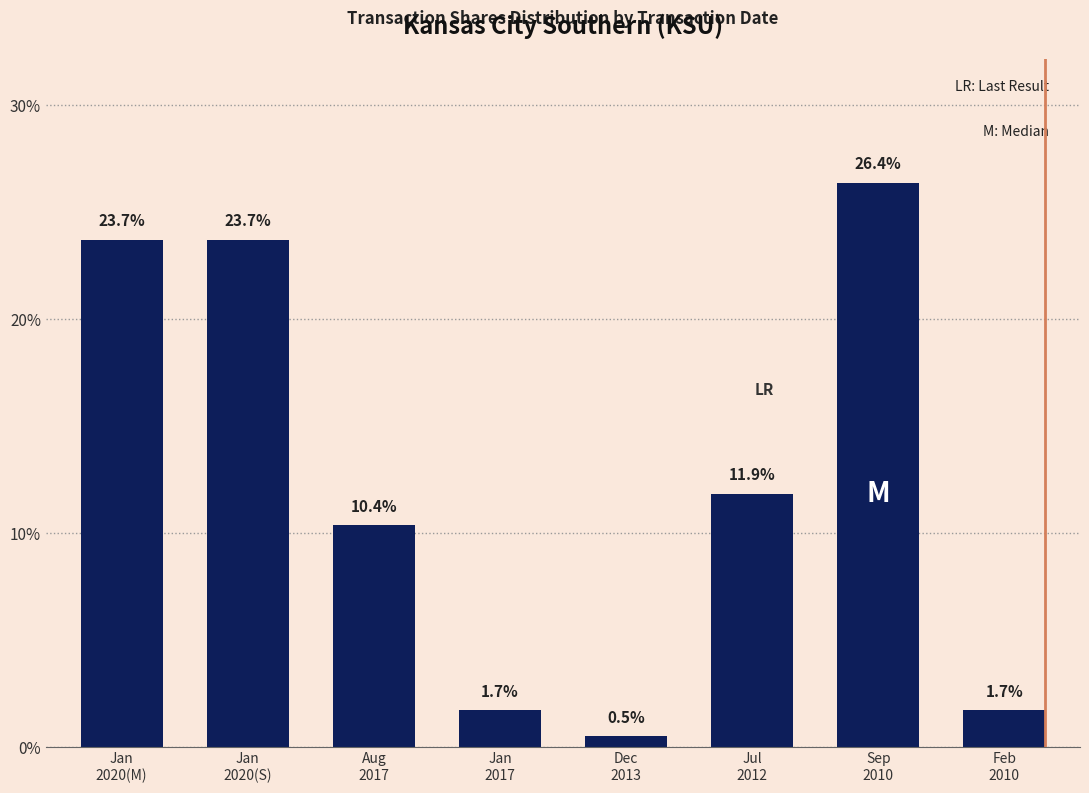

What is the smallest value displayed?

0.5